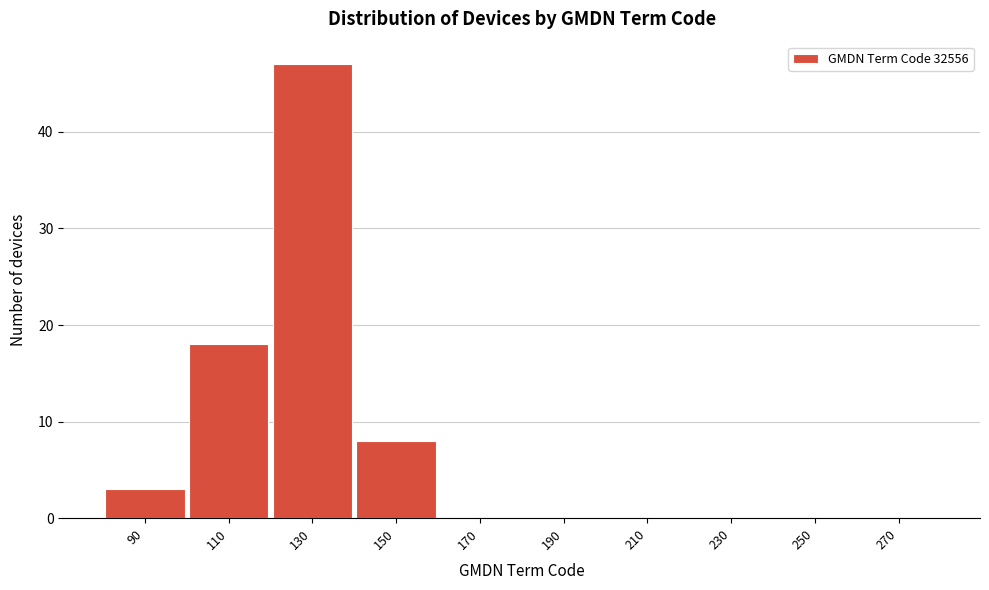

Reading left to right, list all the values displayed in this chart.

90=3	110=18	130=47	150=8	170=0	190=0	210=0	230=0	250=0	270=0